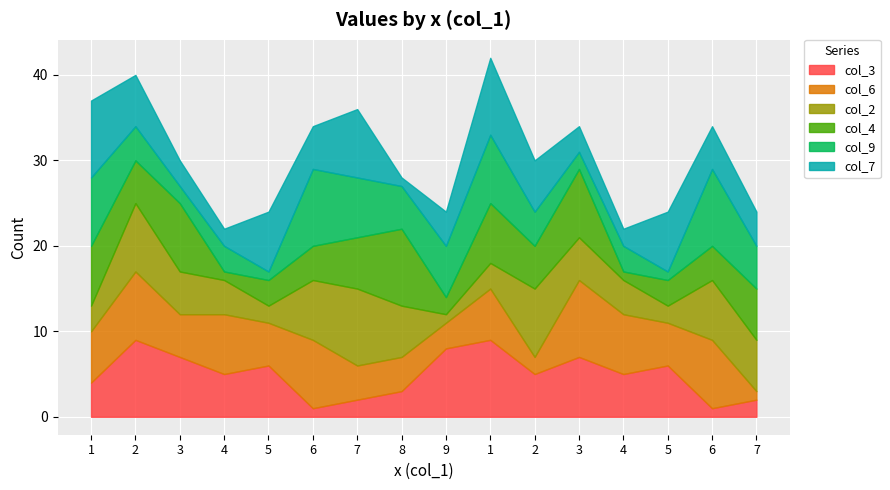

What is the average value of the col_2 series?

5